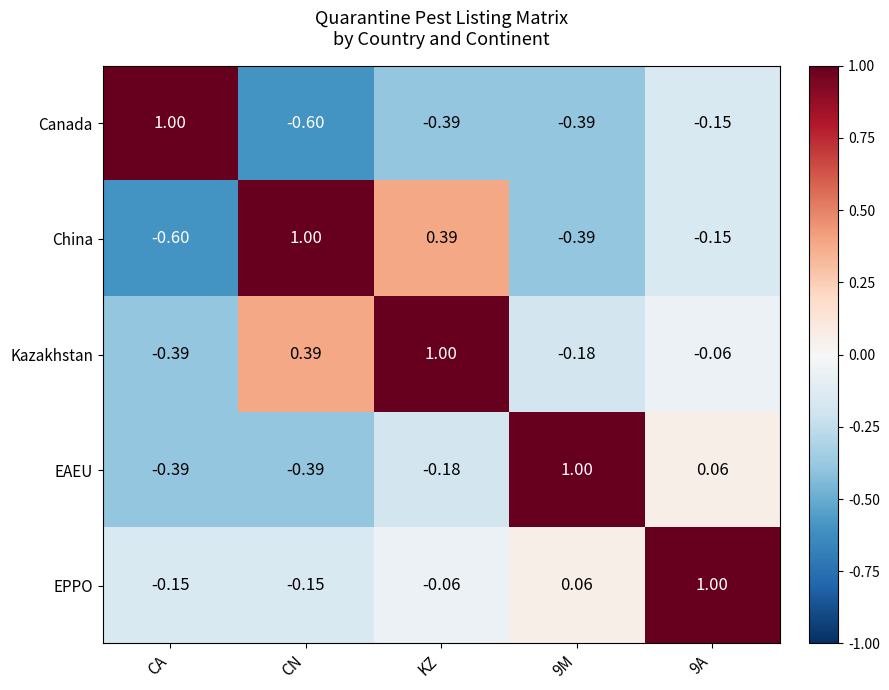

At which label does China reach its peak?

CN